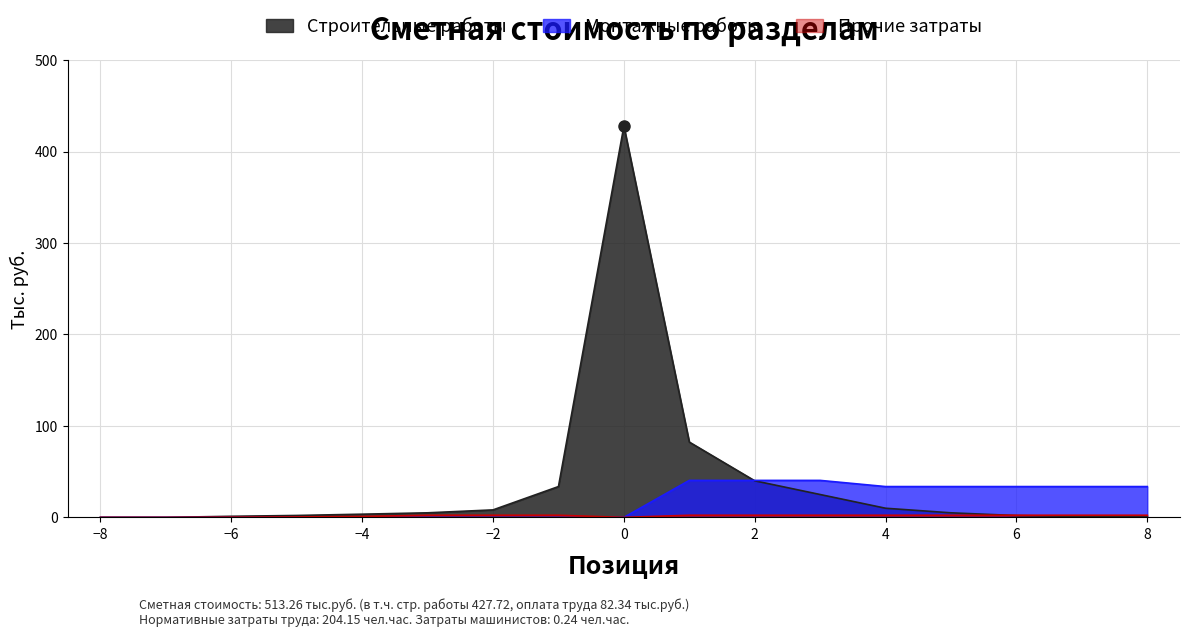

What is the difference between the maximum and minimum values in the Строительные работы series?

427.7